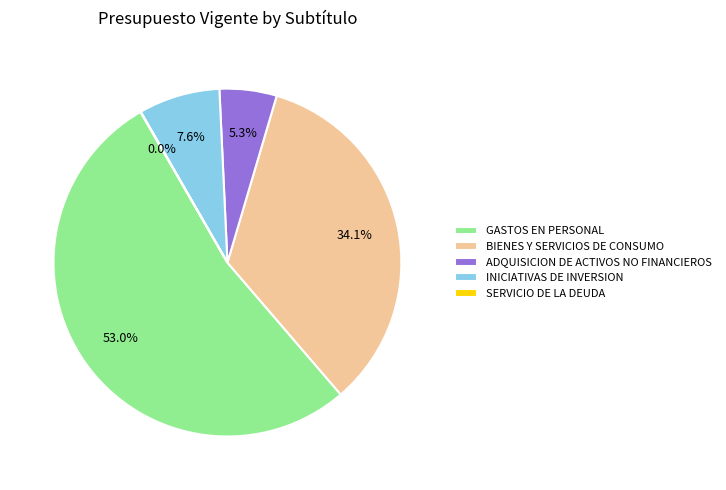

Combined, do GASTOS EN PERSONAL and INICIATIVAS DE INVERSION account for over 50%?

Yes